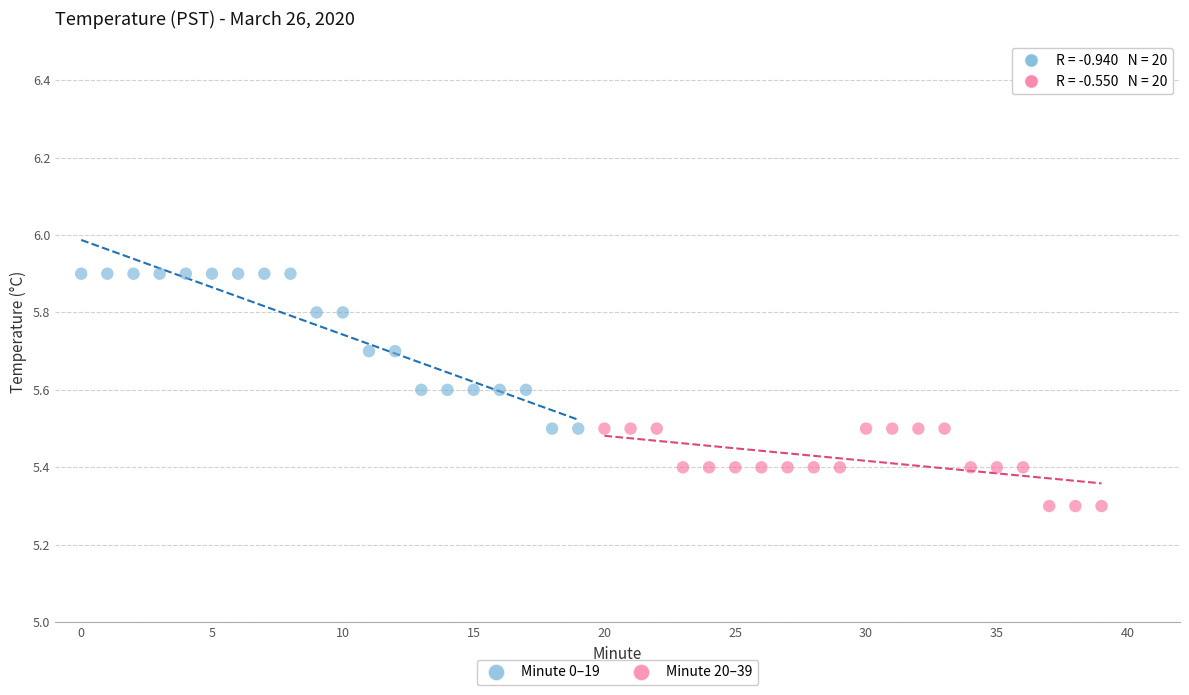

Which series contains the highest Y value?

Minute 0–19